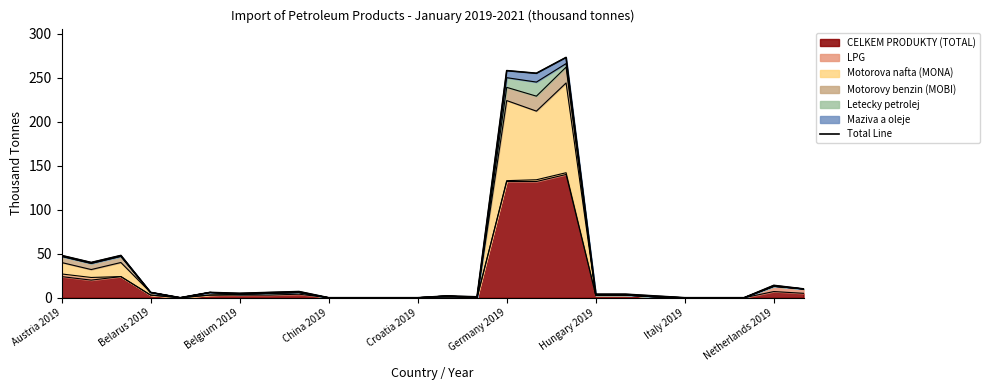

How many points are lower than both their immediate neighbors (excluding endpoints)?

5